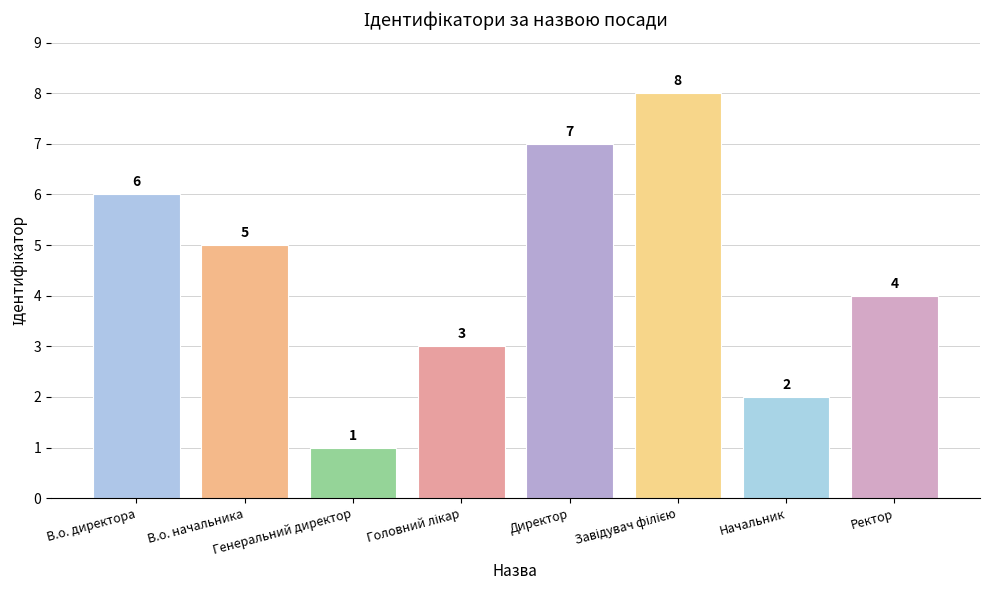

What is the minimum value shown in the chart?

1